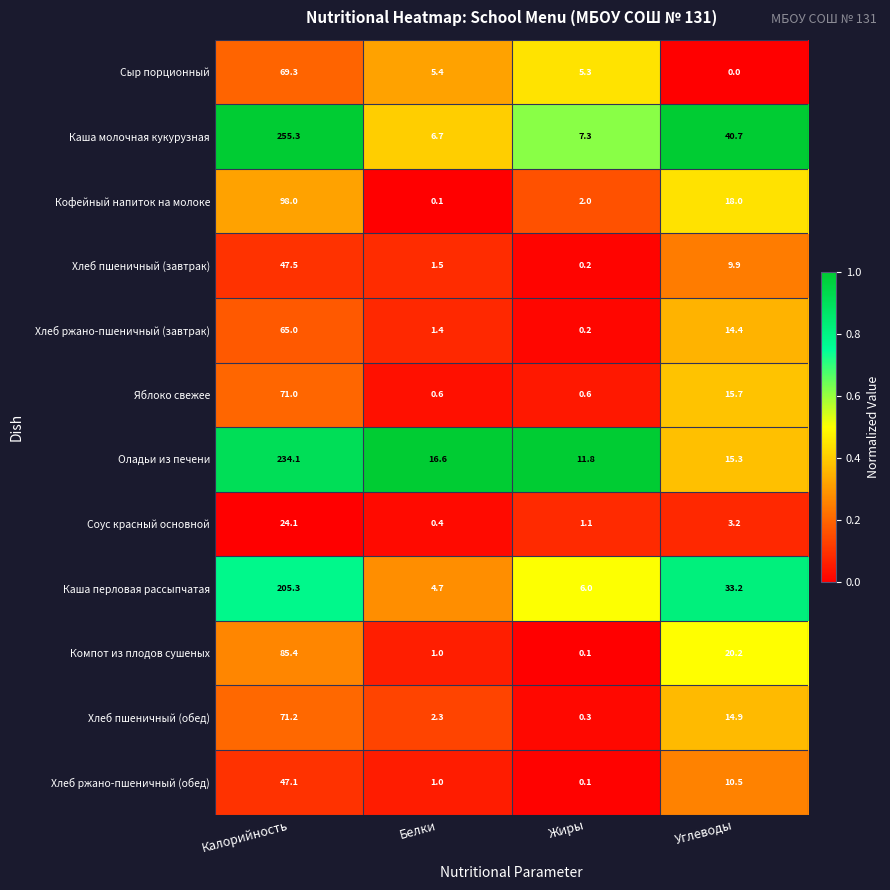

Which series has the largest total across all categories?

Каша молочная кукурузная